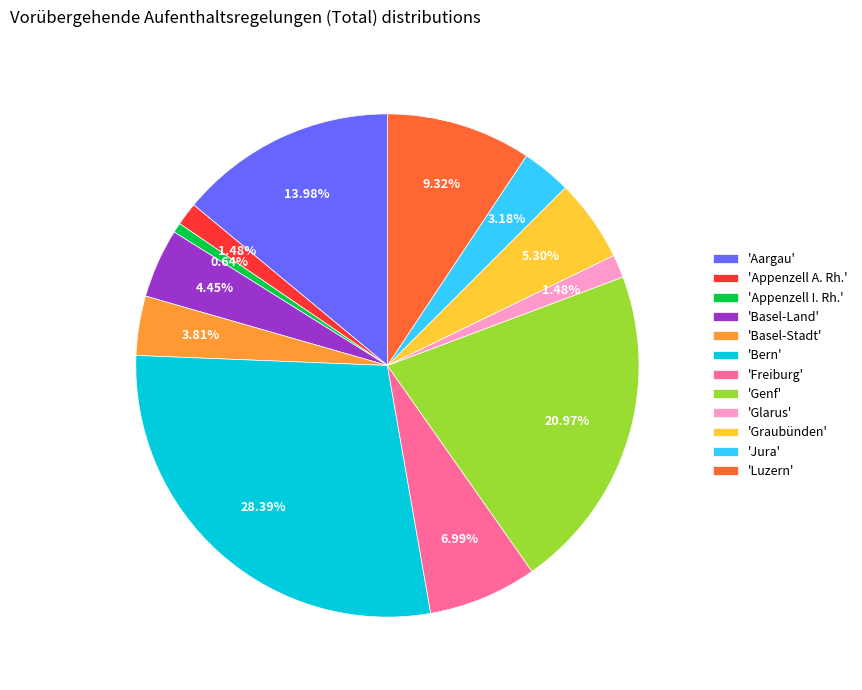

Which has a higher value, 'Genf' or 'Bern'?

'Bern'